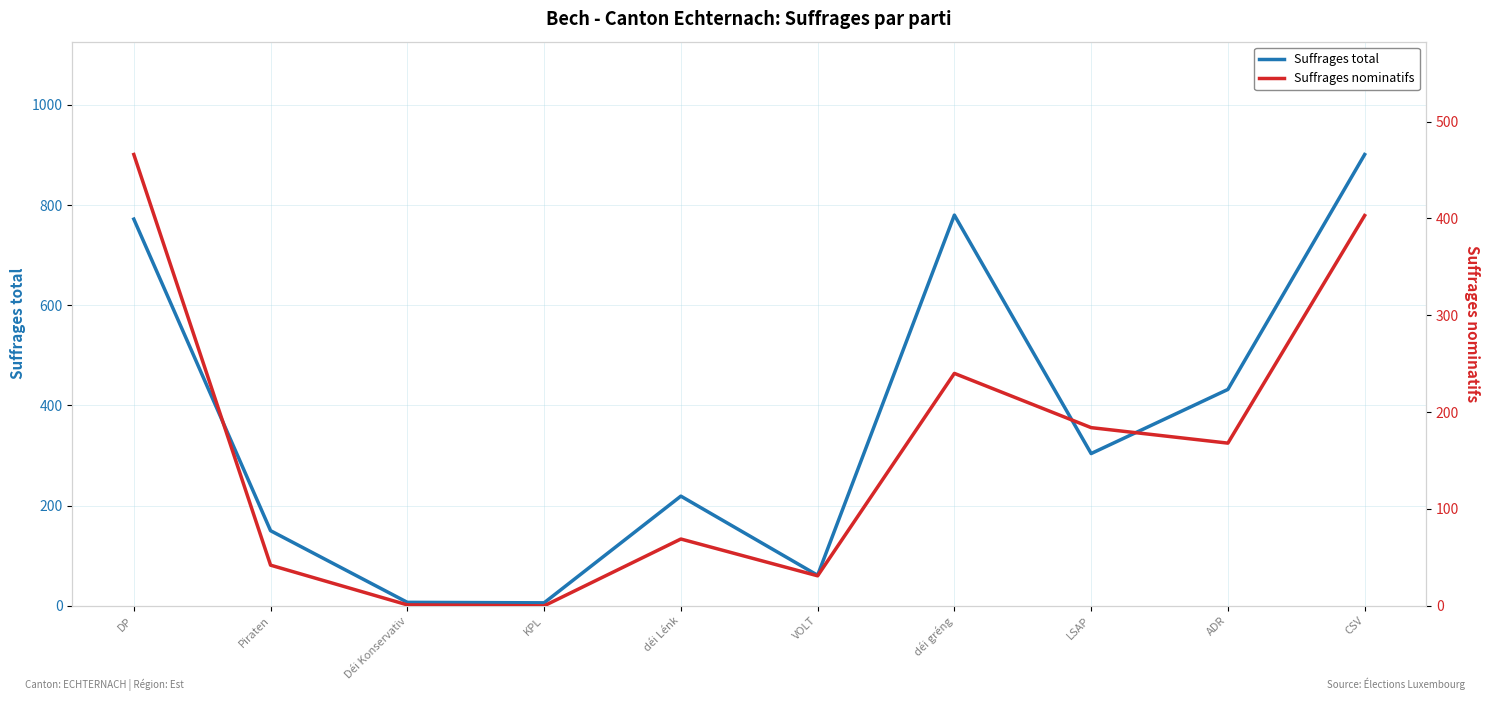

List the series in order of their peak value, lowest first.

Suffrages nominatifs, Suffrages total